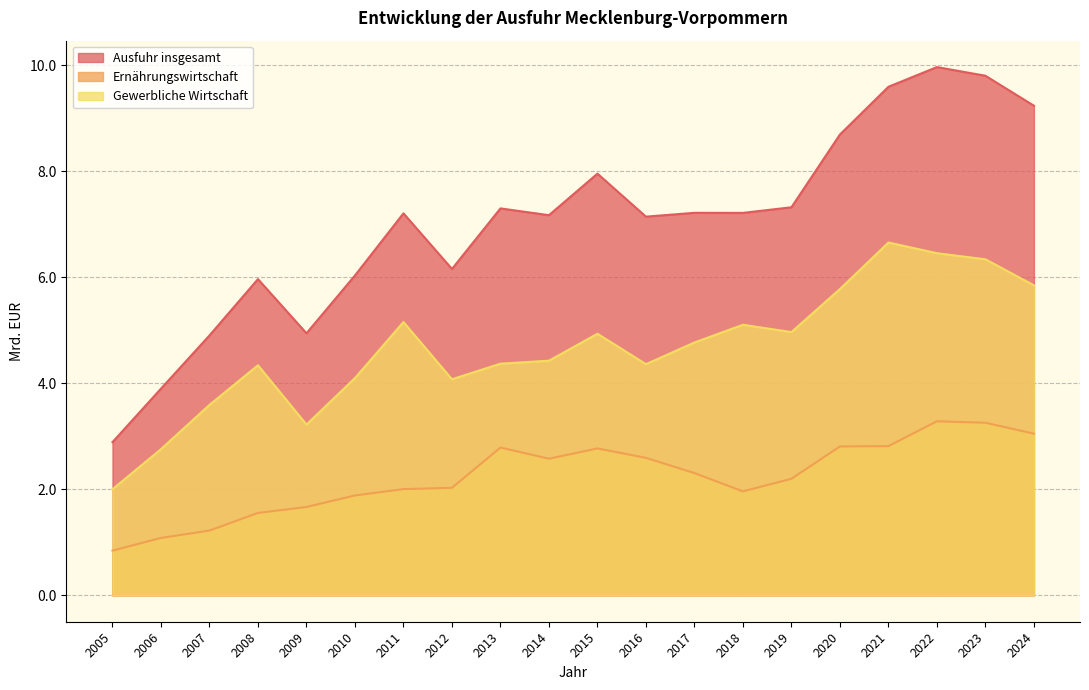

True or false: Ernährungswirtschaft has a value of 1.3 at 2024.

False